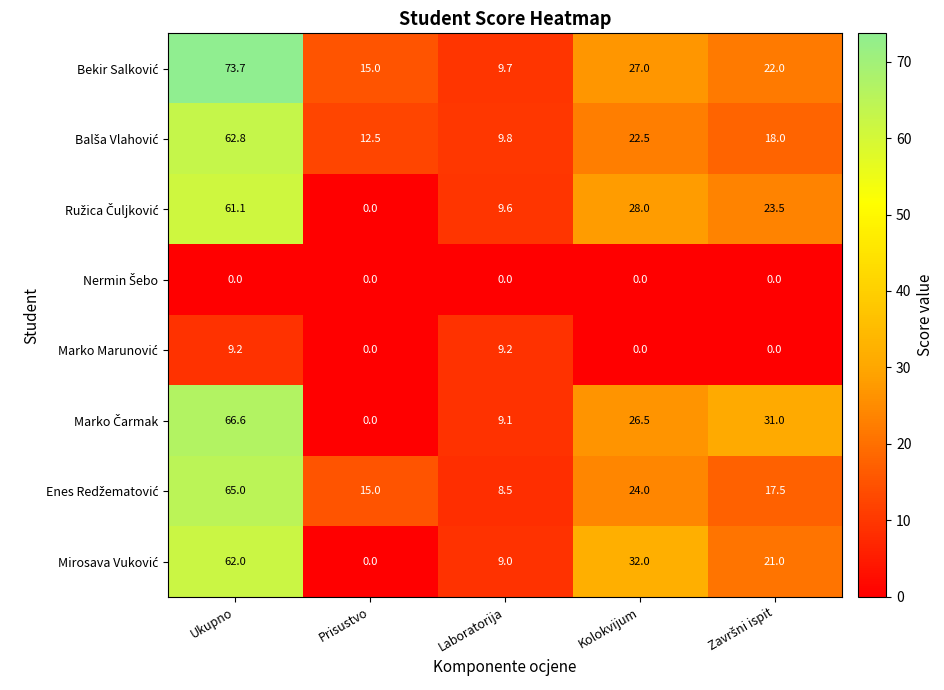

What is the difference between the highest and lowest values at Laboratorija?

9.8